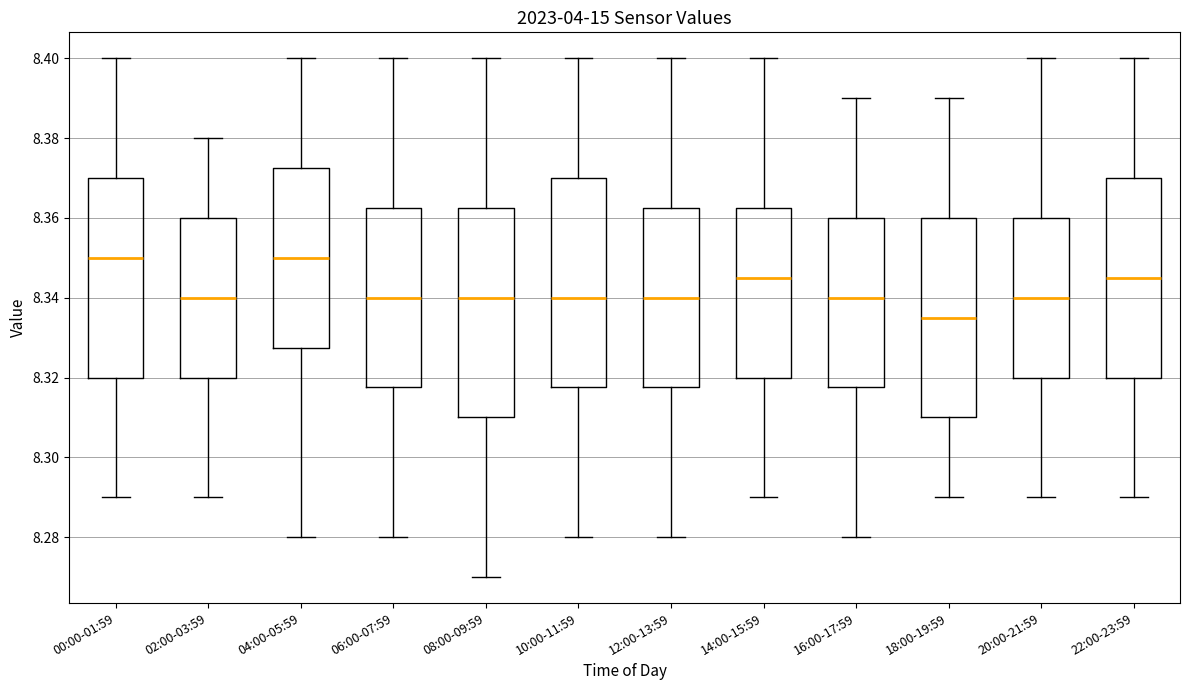

Reading left to right, read every box against the y-axis: the position of its median line, the range the box covers, and the ends of its whiskers. The values are not printed on the chart, so give them approximately, as read against the axis.

00:00-01:59: median 8.350, box 8.320 to 8.370, whiskers 8.290 to 8.400
02:00-03:59: median 8.340, box 8.320 to 8.360, whiskers 8.290 to 8.380
04:00-05:59: median 8.350, box 8.328 to 8.372, whiskers 8.280 to 8.400
06:00-07:59: median 8.340, box 8.318 to 8.362, whiskers 8.280 to 8.400
08:00-09:59: median 8.340, box 8.310 to 8.362, whiskers 8.270 to 8.400
10:00-11:59: median 8.340, box 8.318 to 8.370, whiskers 8.280 to 8.400
12:00-13:59: median 8.340, box 8.318 to 8.362, whiskers 8.280 to 8.400
14:00-15:59: median 8.346, box 8.320 to 8.362, whiskers 8.290 to 8.400
16:00-17:59: median 8.340, box 8.318 to 8.360, whiskers 8.280 to 8.390
18:00-19:59: median 8.336, box 8.310 to 8.360, whiskers 8.290 to 8.390
20:00-21:59: median 8.340, box 8.320 to 8.360, whiskers 8.290 to 8.400
22:00-23:59: median 8.346, box 8.320 to 8.370, whiskers 8.290 to 8.400